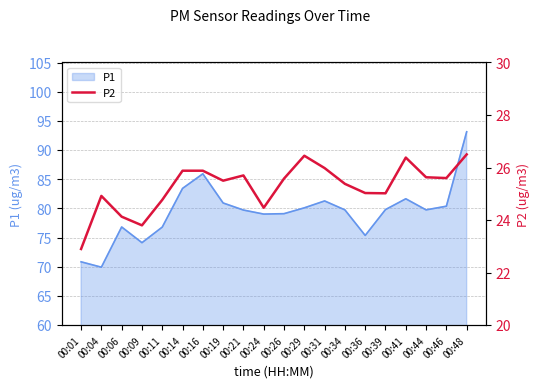

What is the minimum value shown in the chart?

22.9